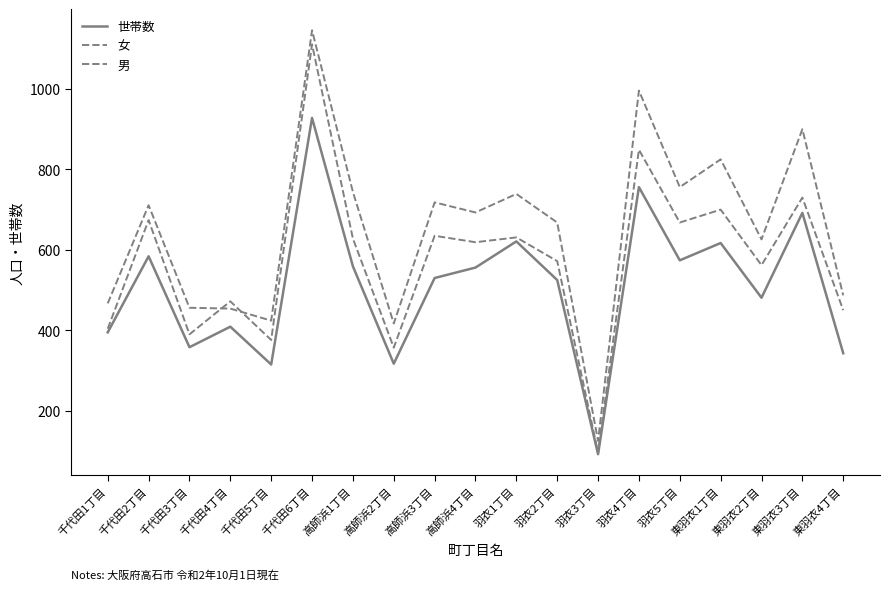

How many lines are shown in the chart?

3